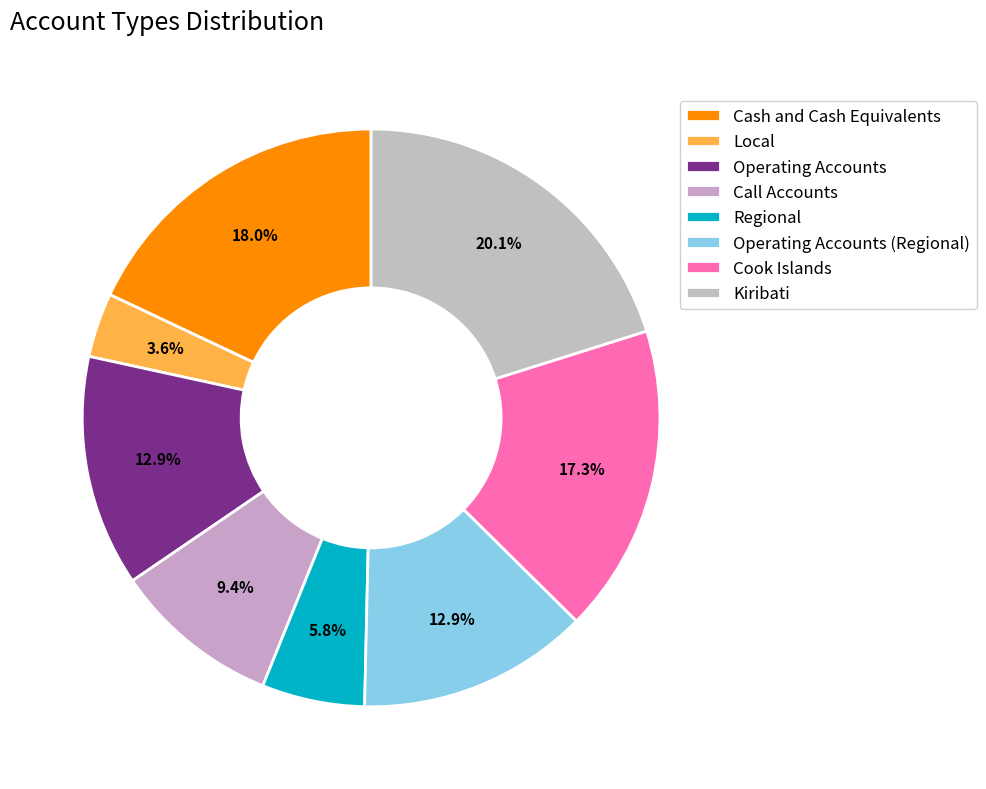

Does any single category account for the majority?

No